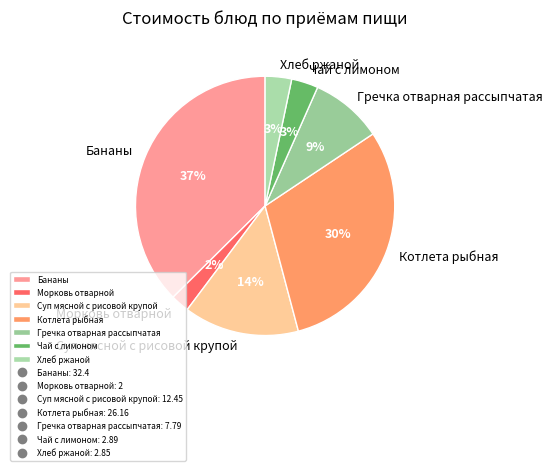

How many segments does this pie chart have?

7